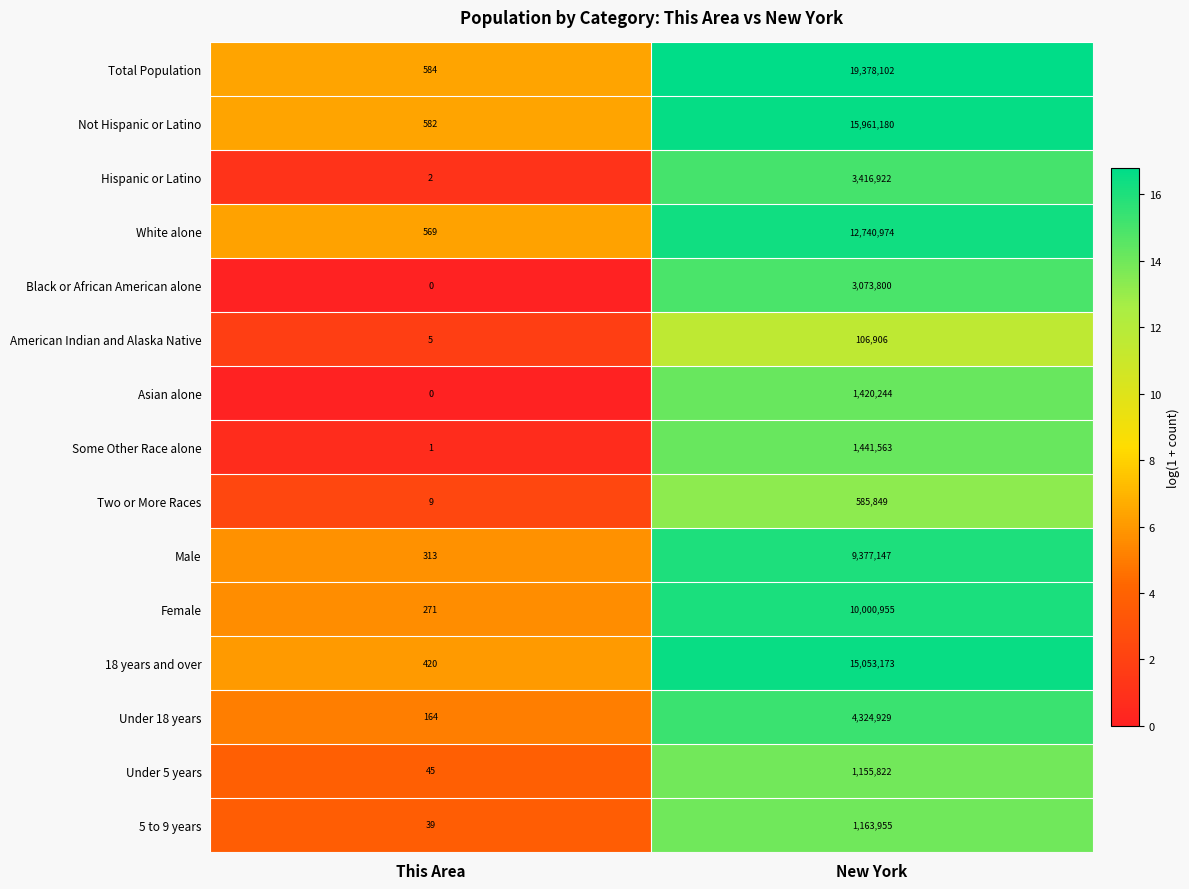

Is it true that 18 years and over equals 15053173 at New York?

True